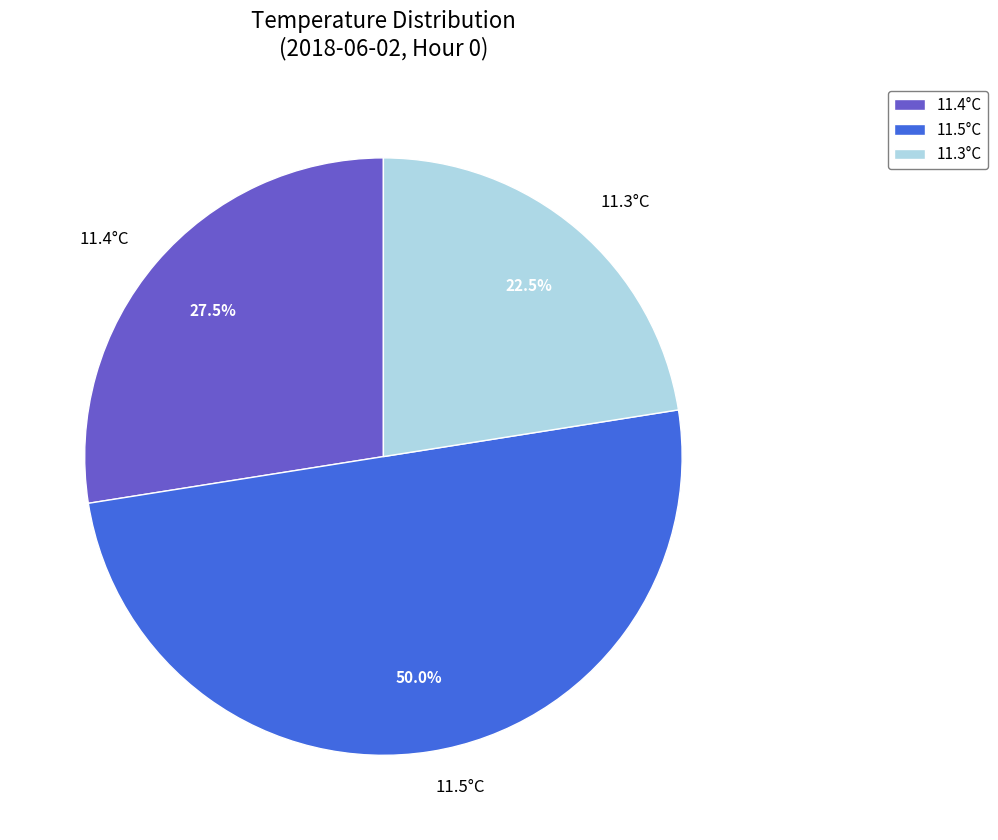

How many slices are in this pie chart?

3